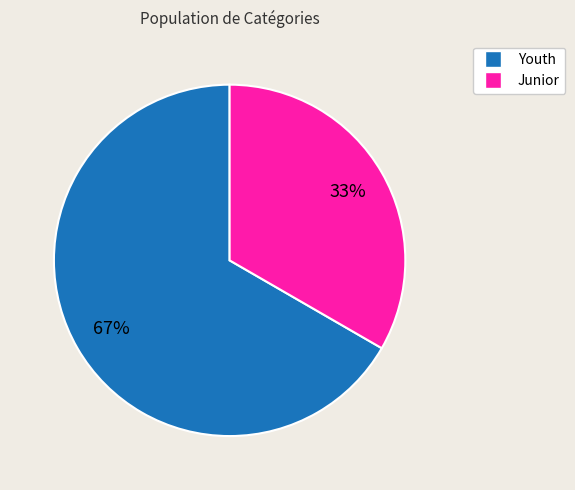

How many segments does this pie chart have?

2